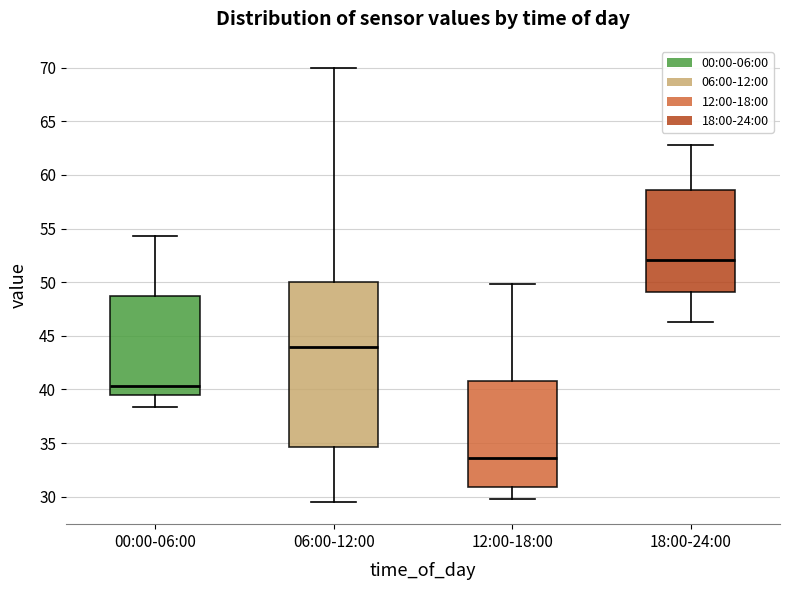

Where is the lower edge of the box for 12:00-18:00 on the y-axis? The values are not printed on the chart, so give them approximately, as read against the axis.

31.0